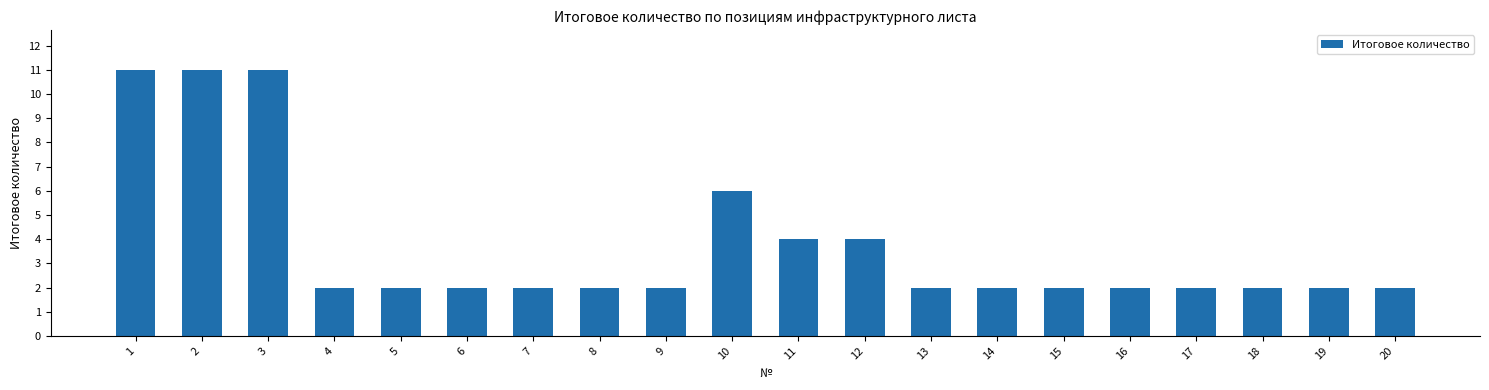

How many categories are shown in the chart?

20